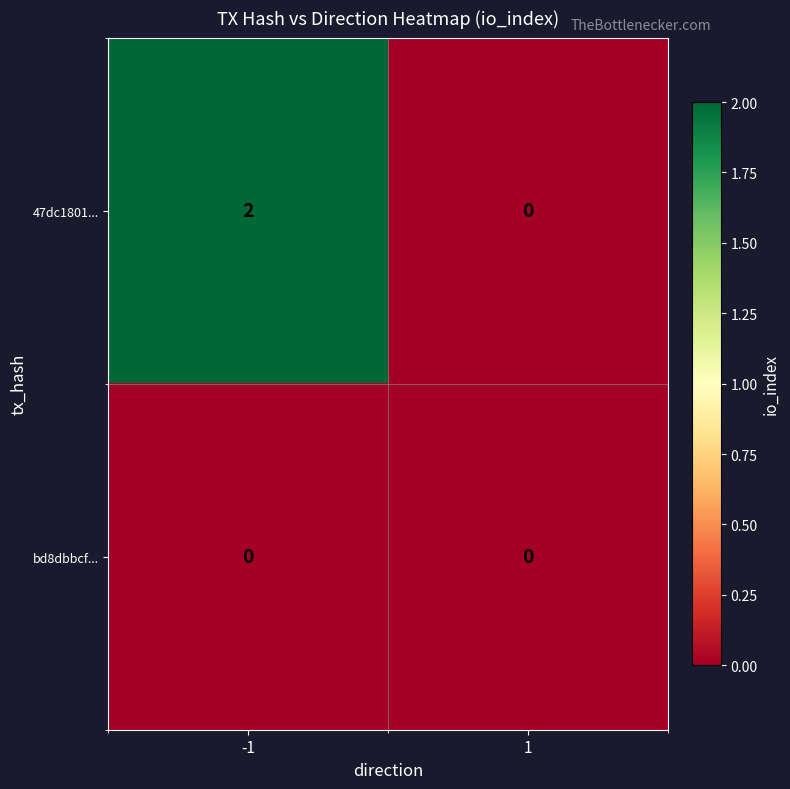

Which series has the largest total across all categories?

47dc1801...